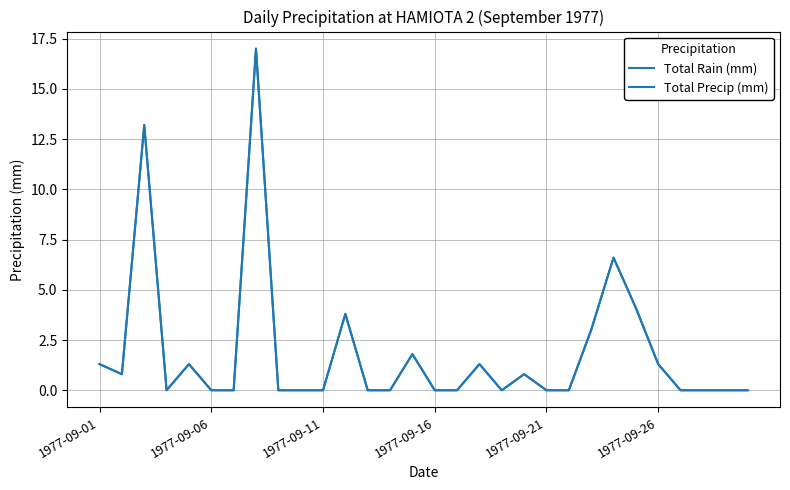

Does the chart display data point markers on the line(s)?

No